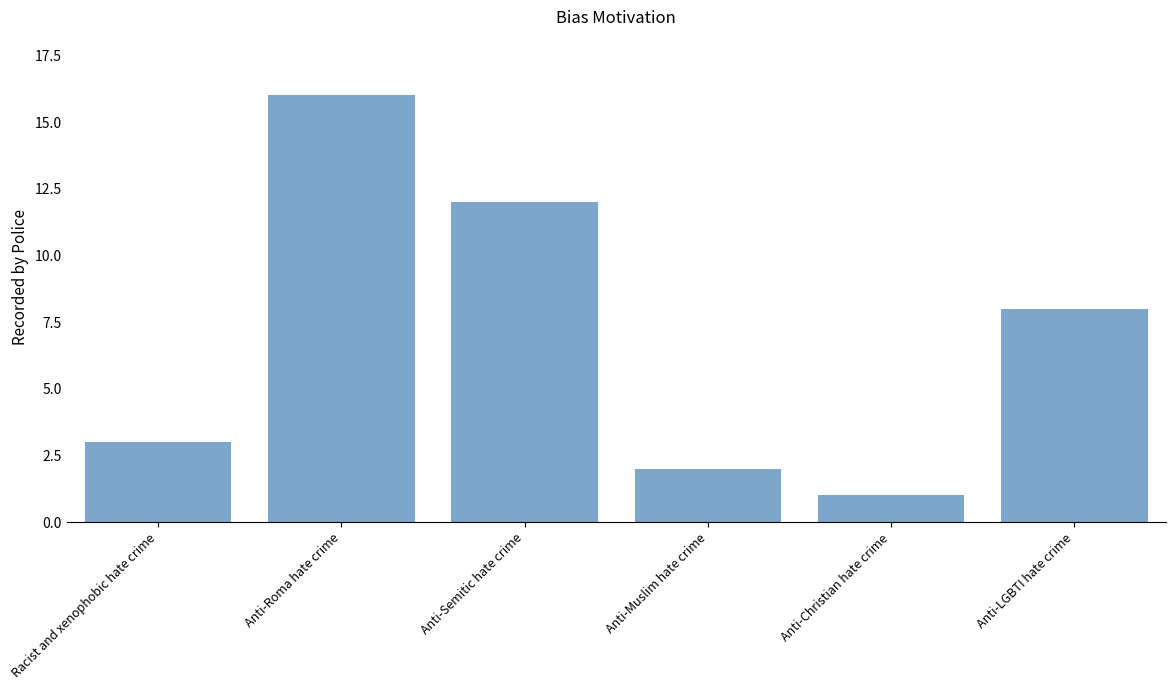

Rank the categories by value from lowest to highest.

Anti-Christian hate crime, Anti-Muslim hate crime, Racist and xenophobic hate crime, Anti-LGBTI hate crime, Anti-Semitic hate crime, Anti-Roma hate crime